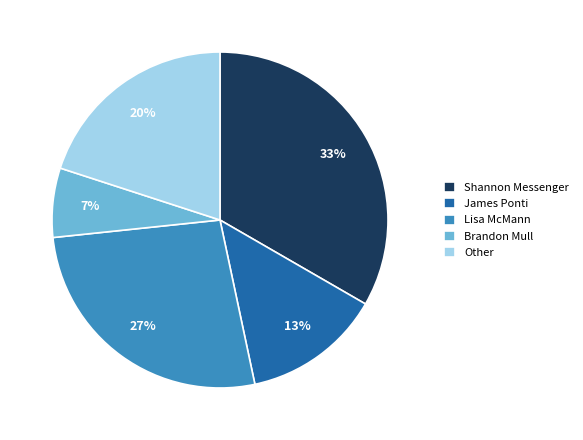

How many segments does this pie chart have?

5